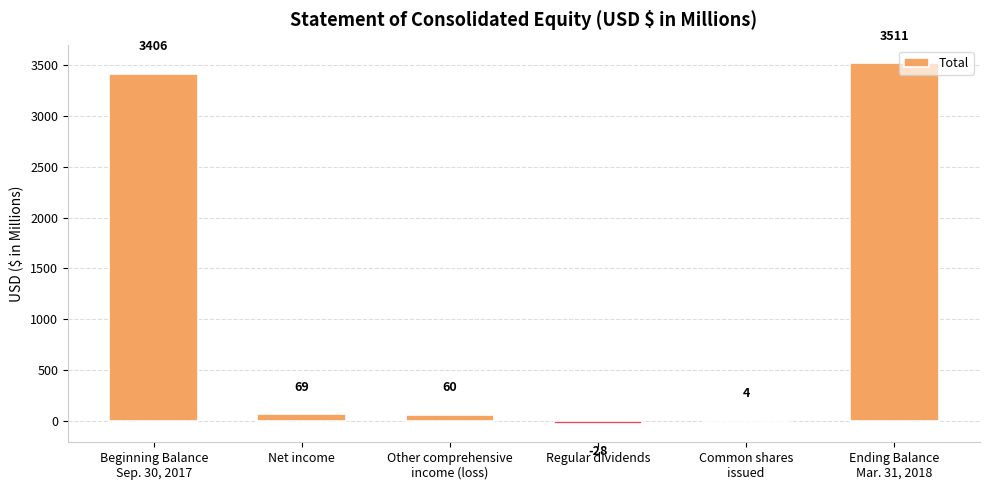

The value at Net income is 69. True or false?

True